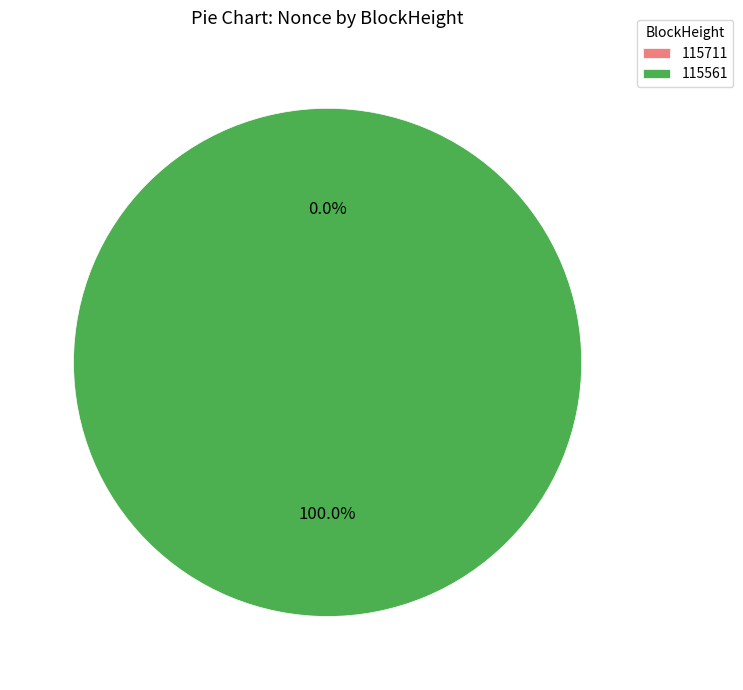

True or false: 115711 accounts for 1% of the total.

False